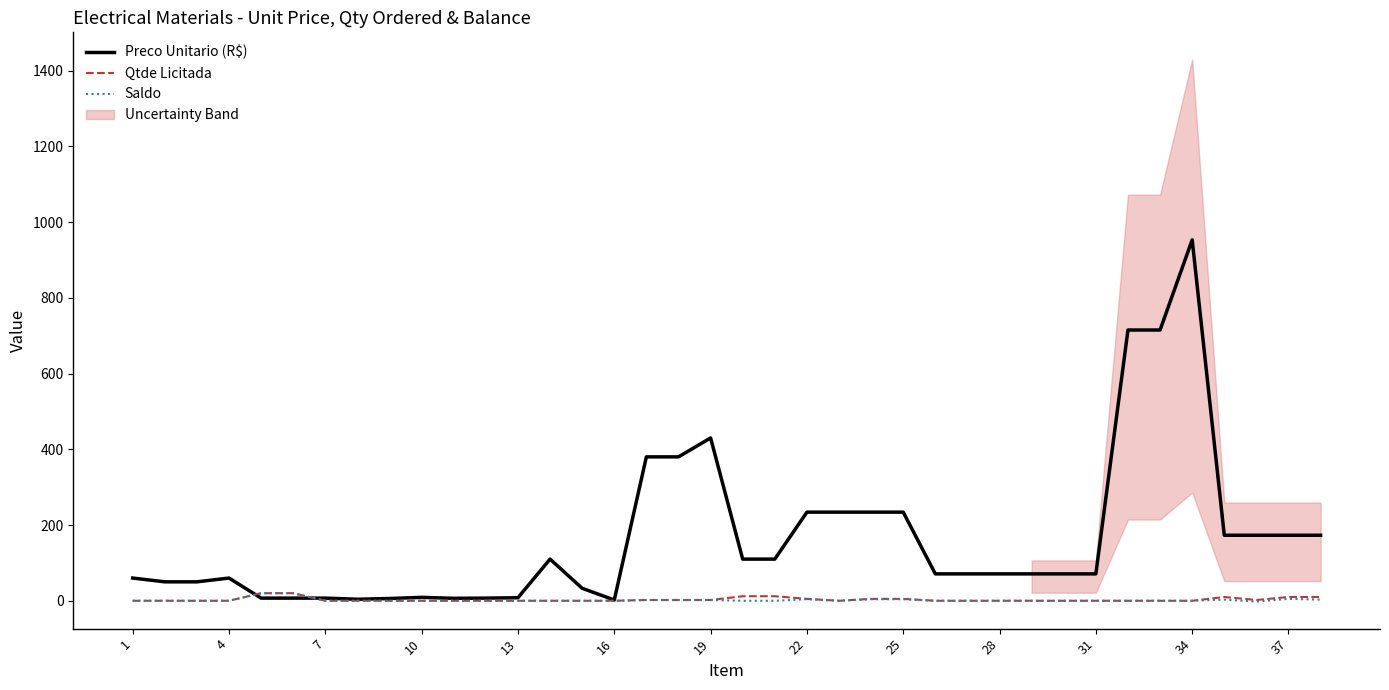

What is the sum of the Preco Unitario (R$) values at 28 and 34?

1024.0